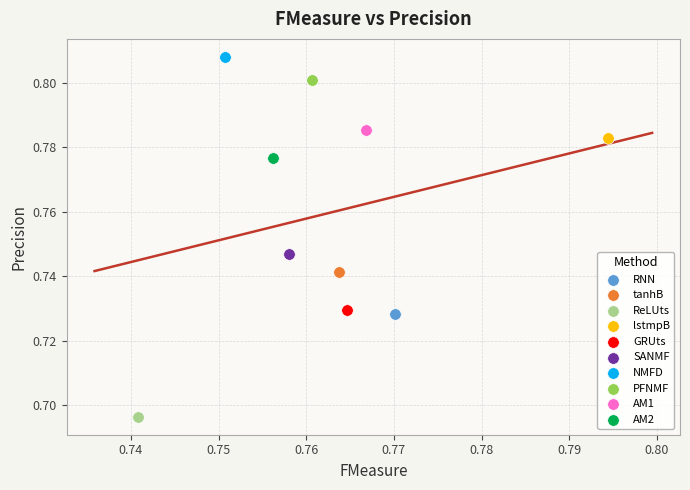

Which series contains the highest Y value?

NMFD